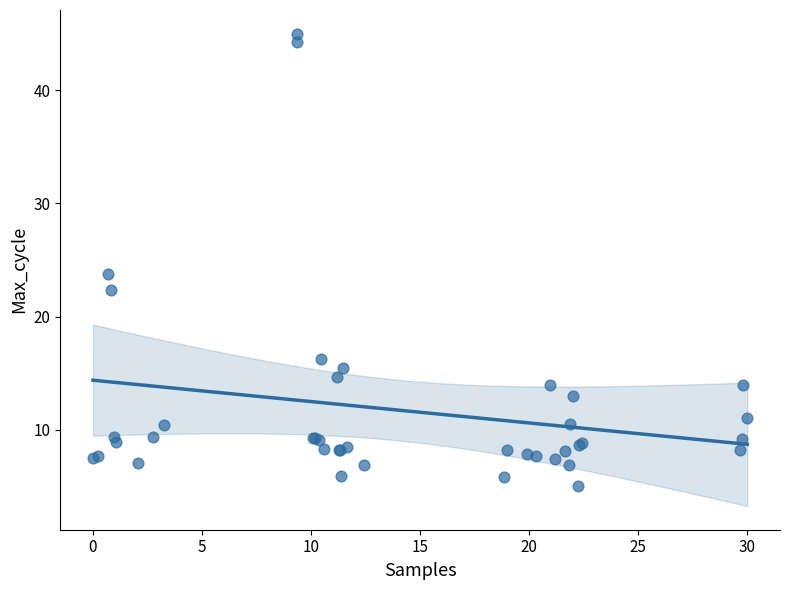

What Y value in the scatter plot is closest to 25?

23.7